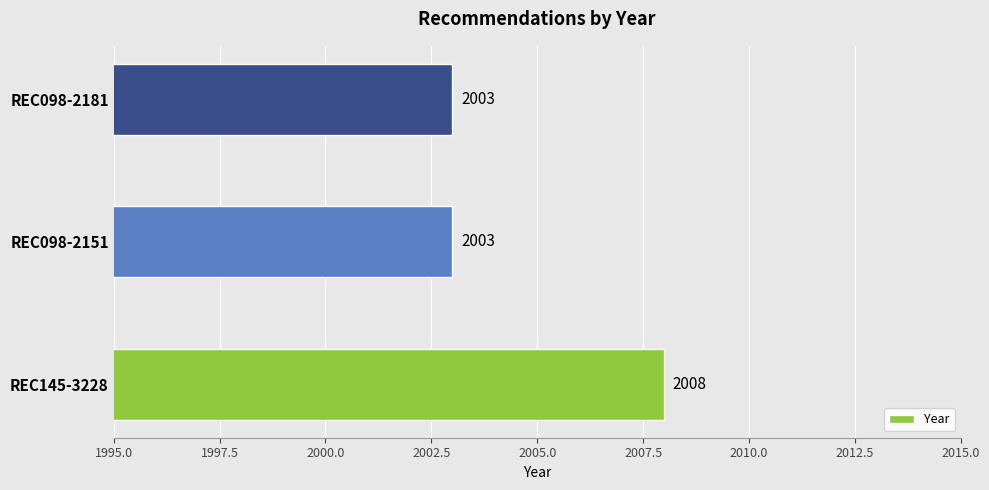

Approximately how many times larger is the value at REC145-3228 compared to REC098-2151?

1.0